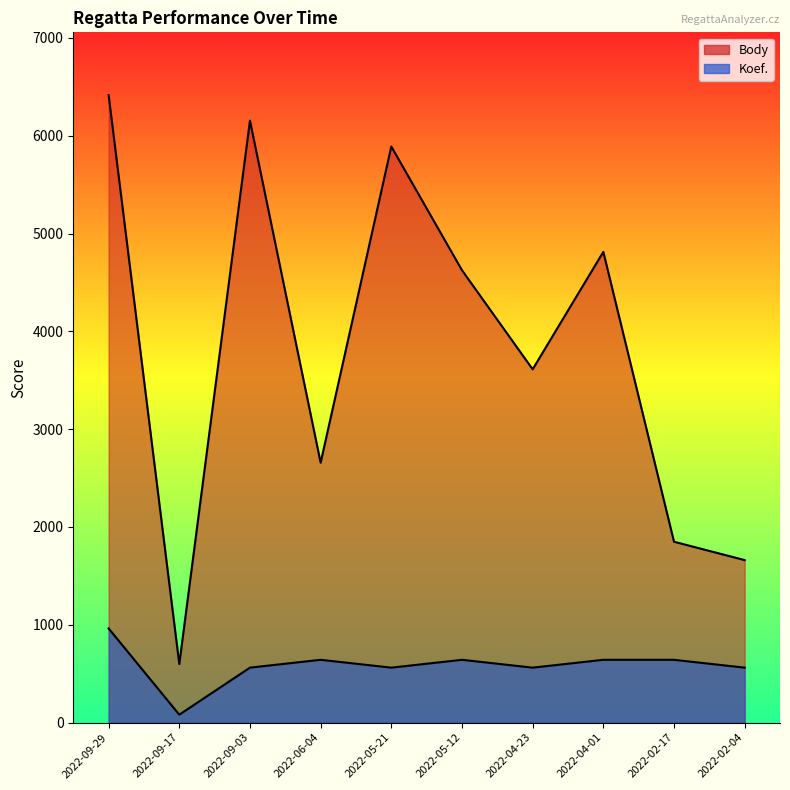

Count the number of data series in this chart.

2